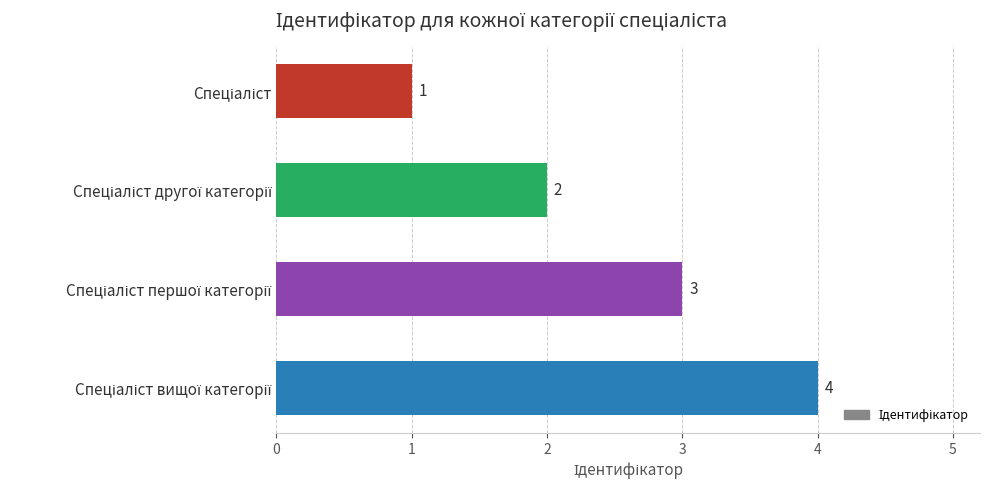

What is the maximum value shown in the chart?

4